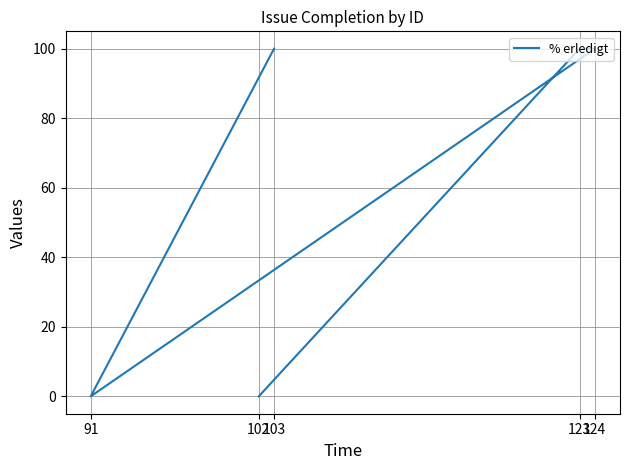

What is the change in value from 124 to 102?

-100